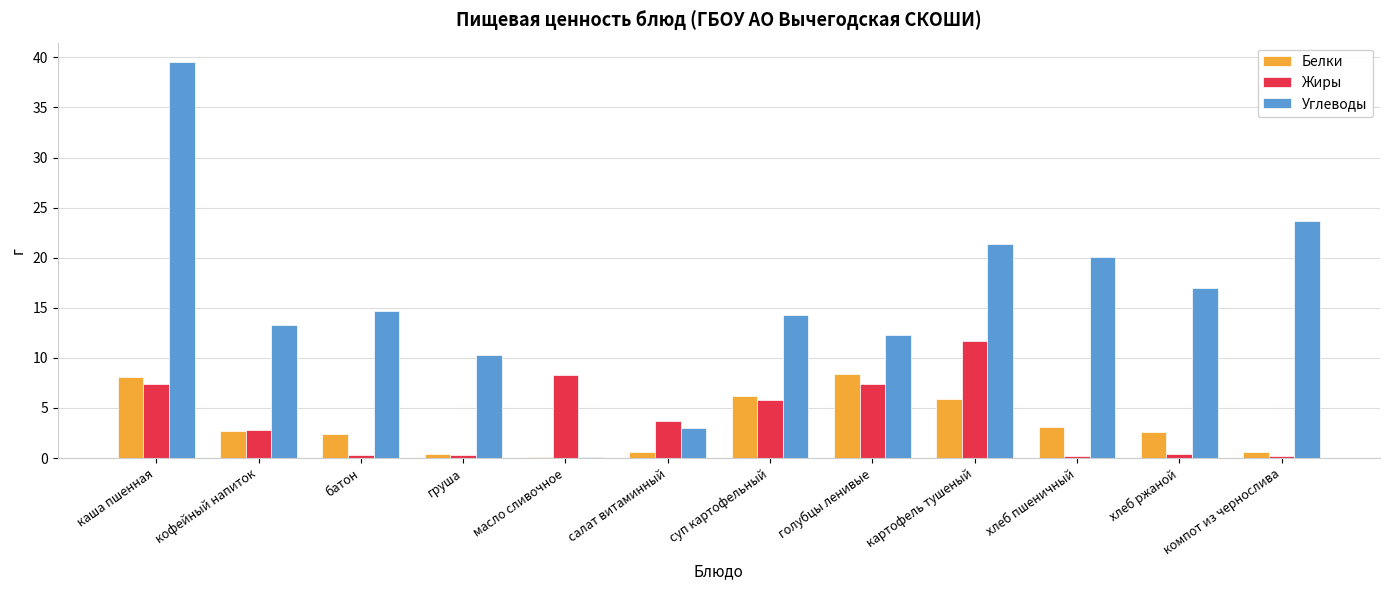

The Углеводы series shows 10.3 at груша. True or false?

True